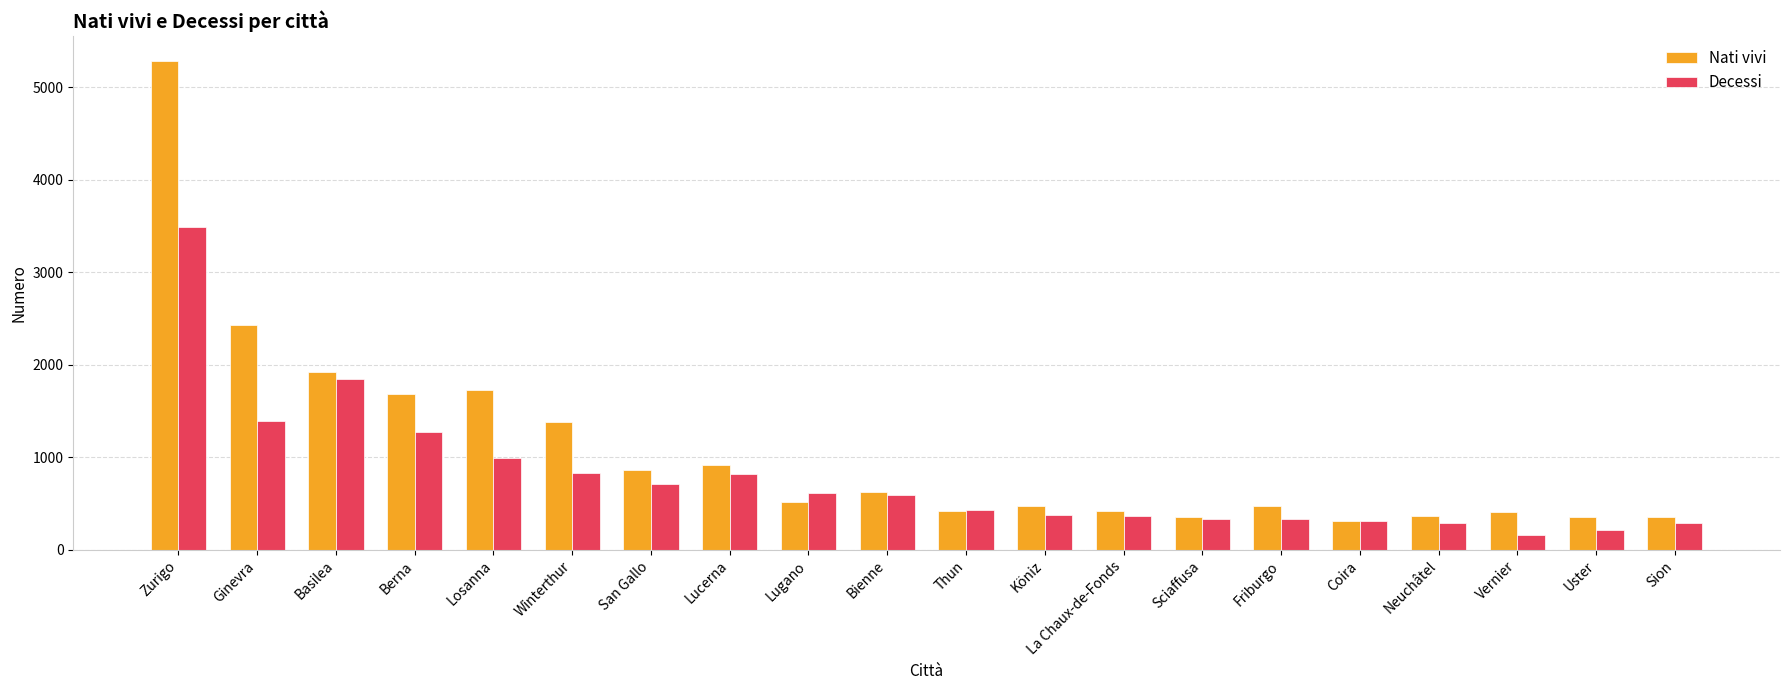

What is the minimum value for Decessi?

159